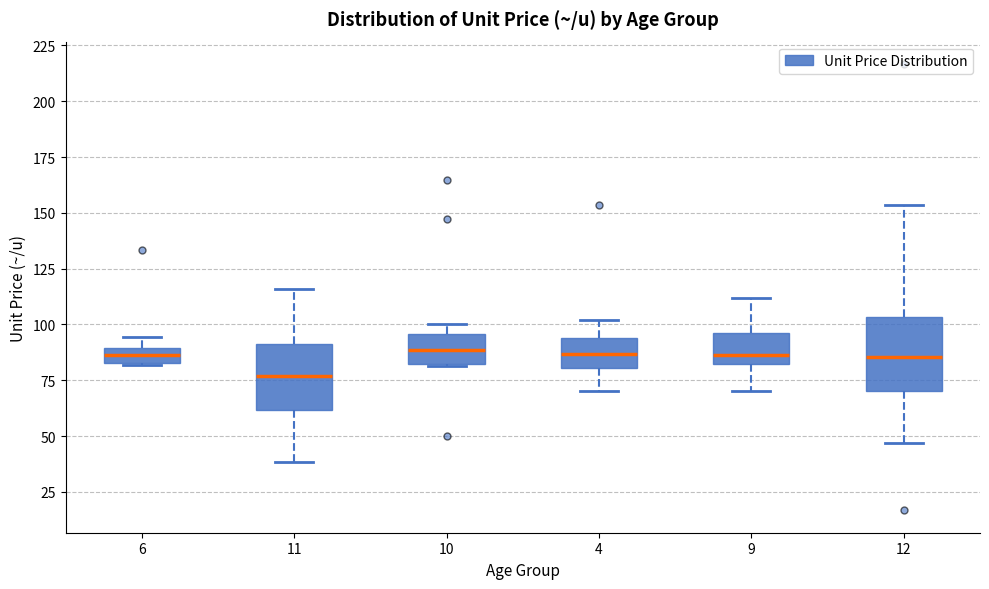

Where does the lower whisker of the box at x = 9 end on the y-axis? The values are not printed on the chart, so give them approximately, as read against the axis.

70